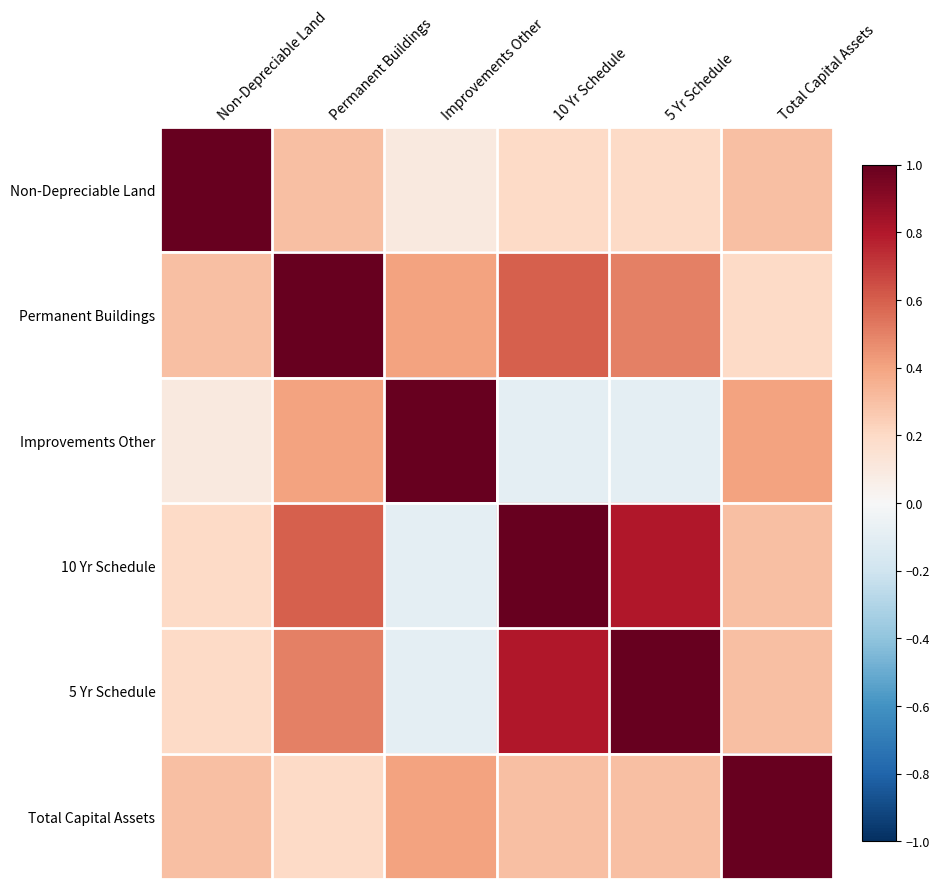

At which category is the sum across all series the highest?

Permanent Buildings